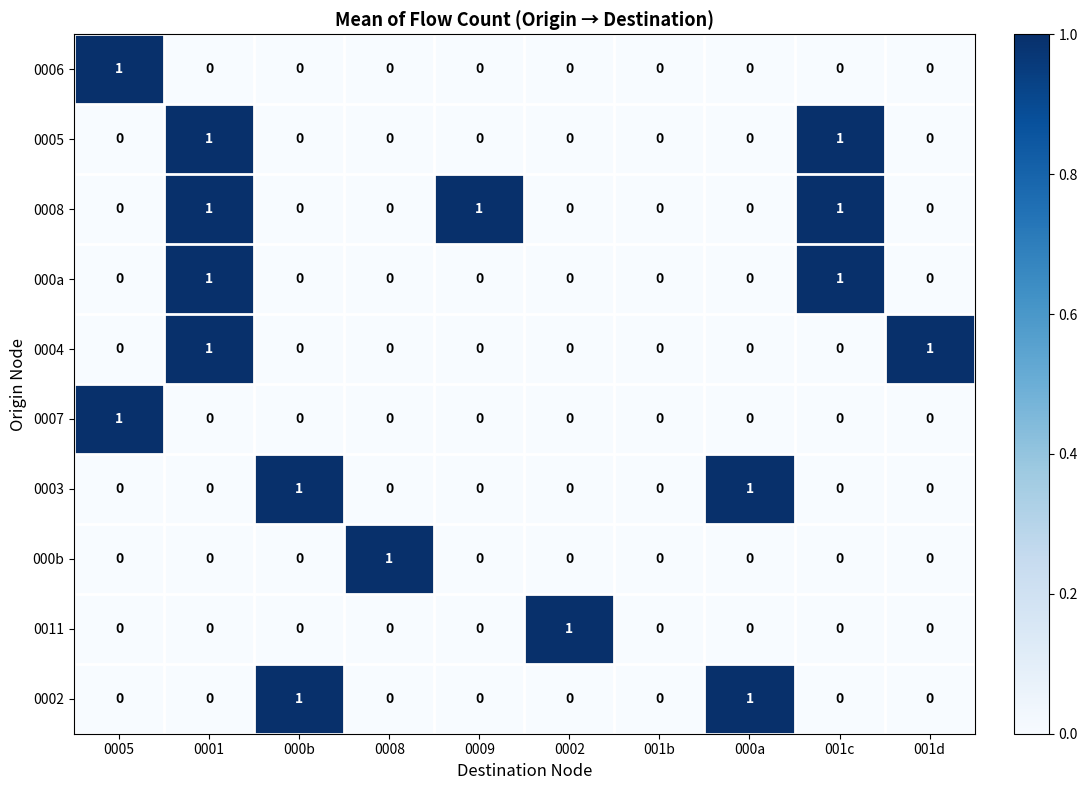

The value of 0005 at 0002 is 0. True or false?

True